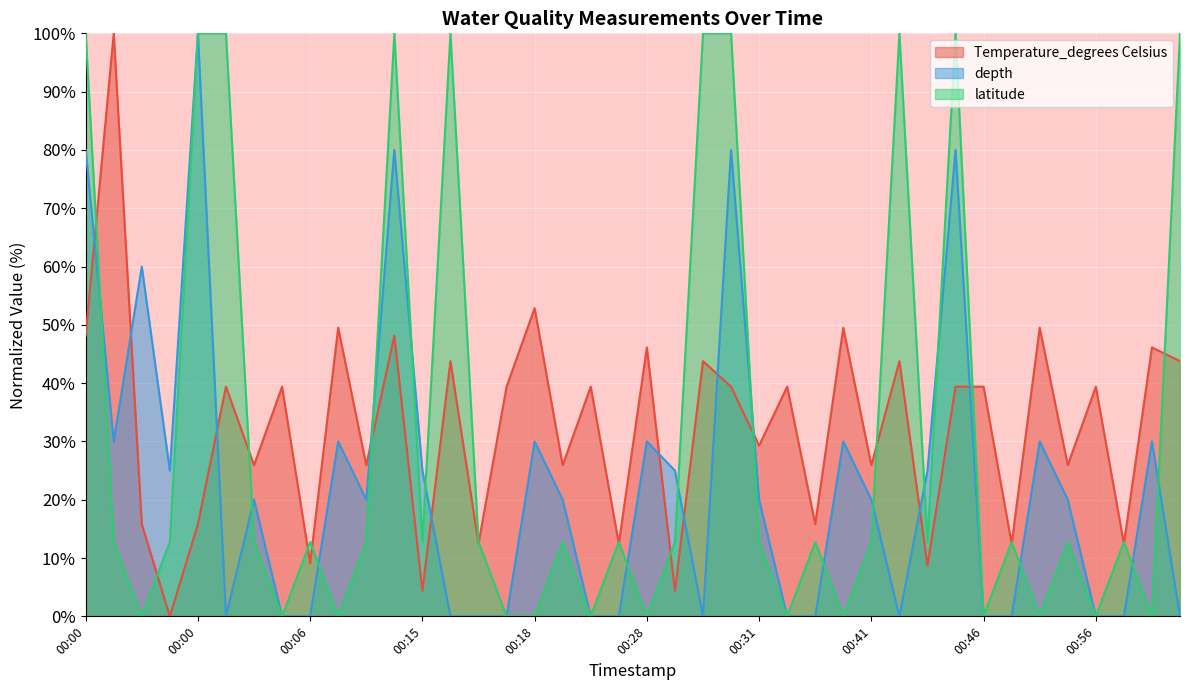

How many lines are shown in the chart?

3